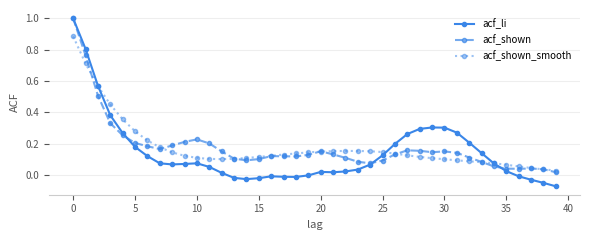

How many data points does each series have?

40